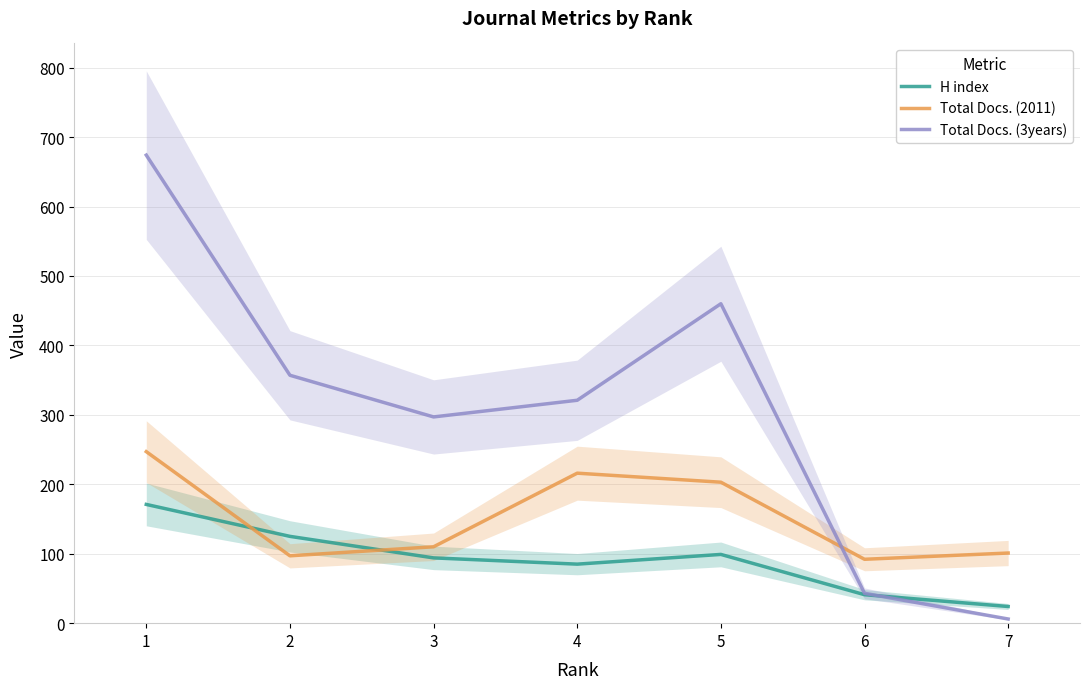

After their last crossing, which series has the higher values: H index or Total Docs. (2011)?

Total Docs. (2011)